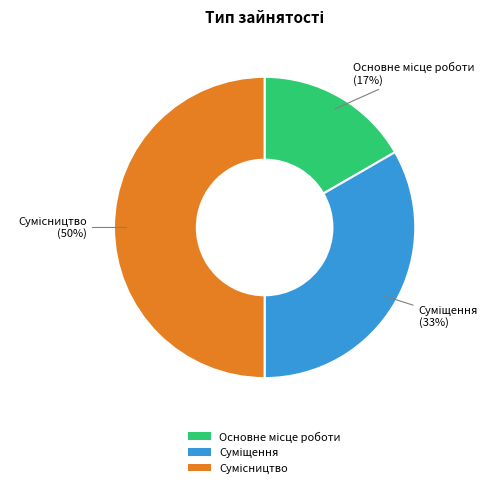

To the nearest percent, what is the average slice percentage?

33%